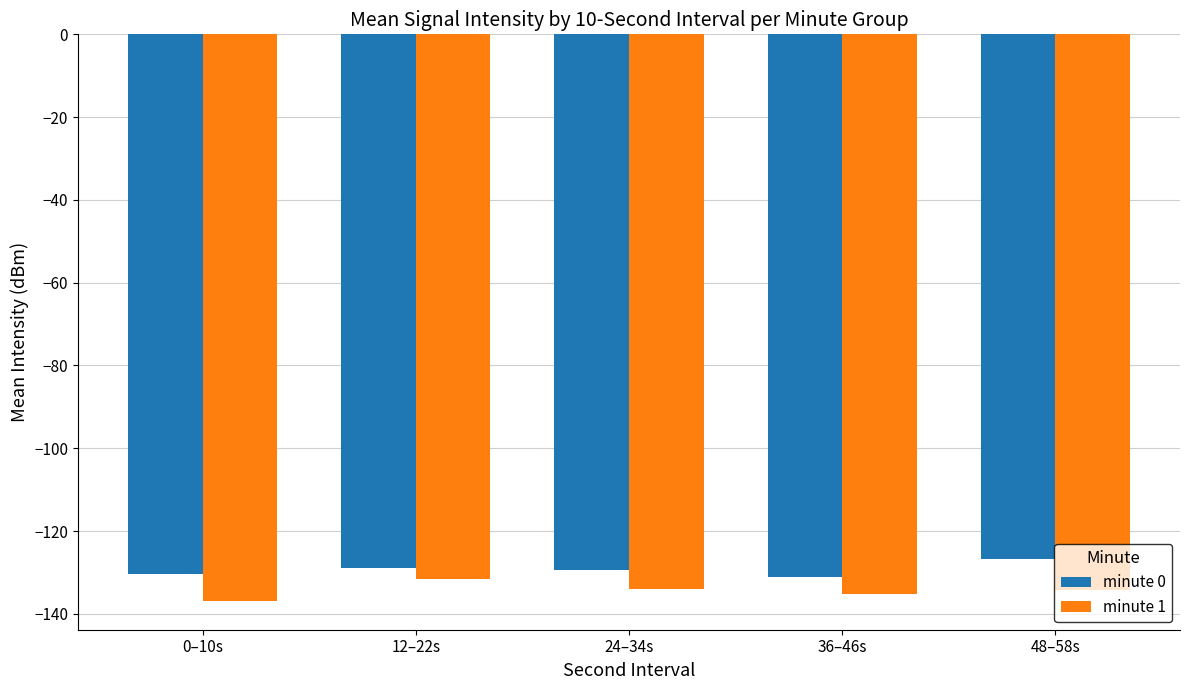

Is it true that minute 1 equals -31.7 at 36–46s?

False